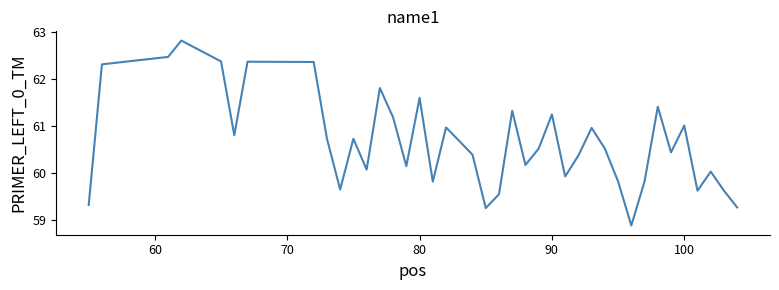

What is the difference between the maximum and minimum values?

3.9